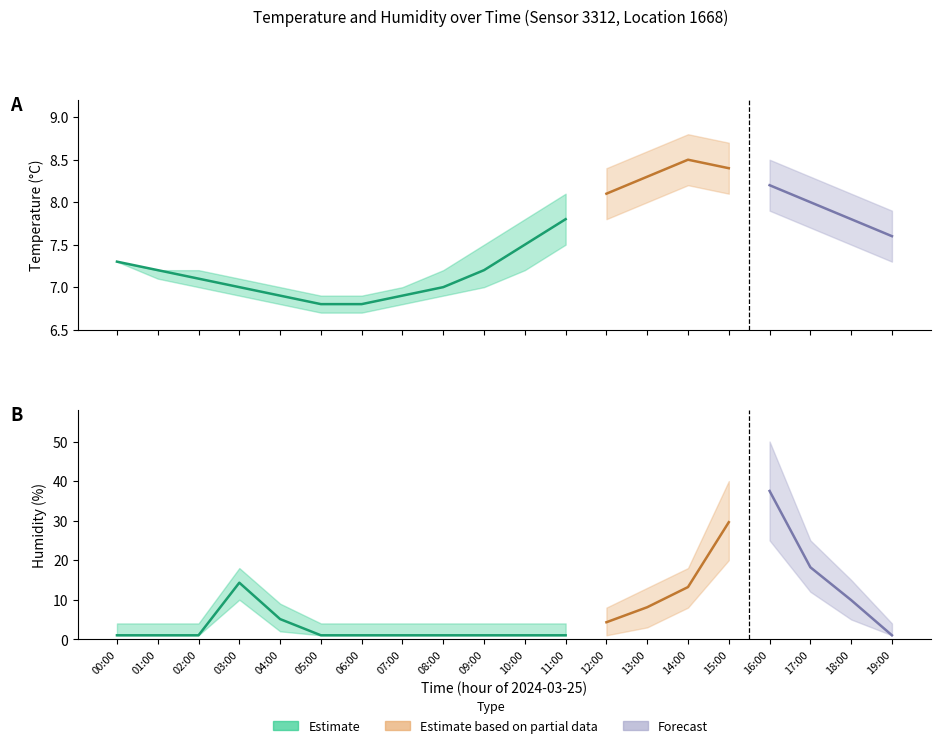

What is the spread (max minus min) of values at 11:00?

7.1